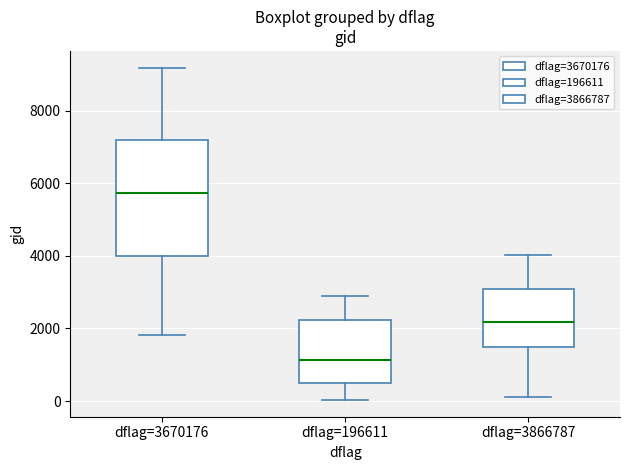

Which box's median line is the highest?

dflag=3670176